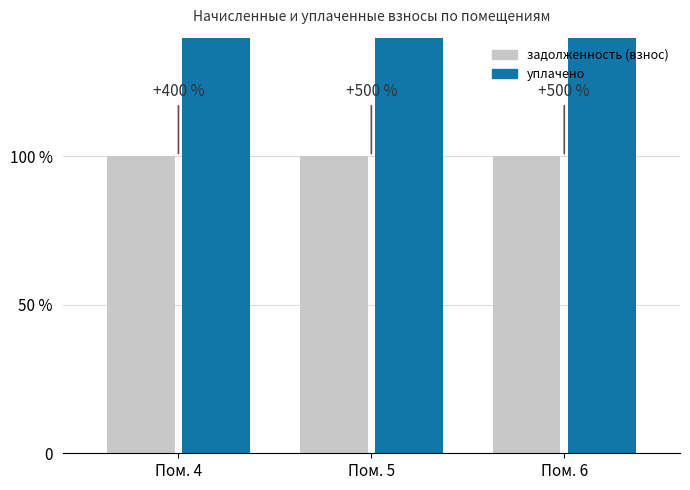

Rank the series at Пом. 6 from lowest to highest value.

задолженность (взнос), уплачено